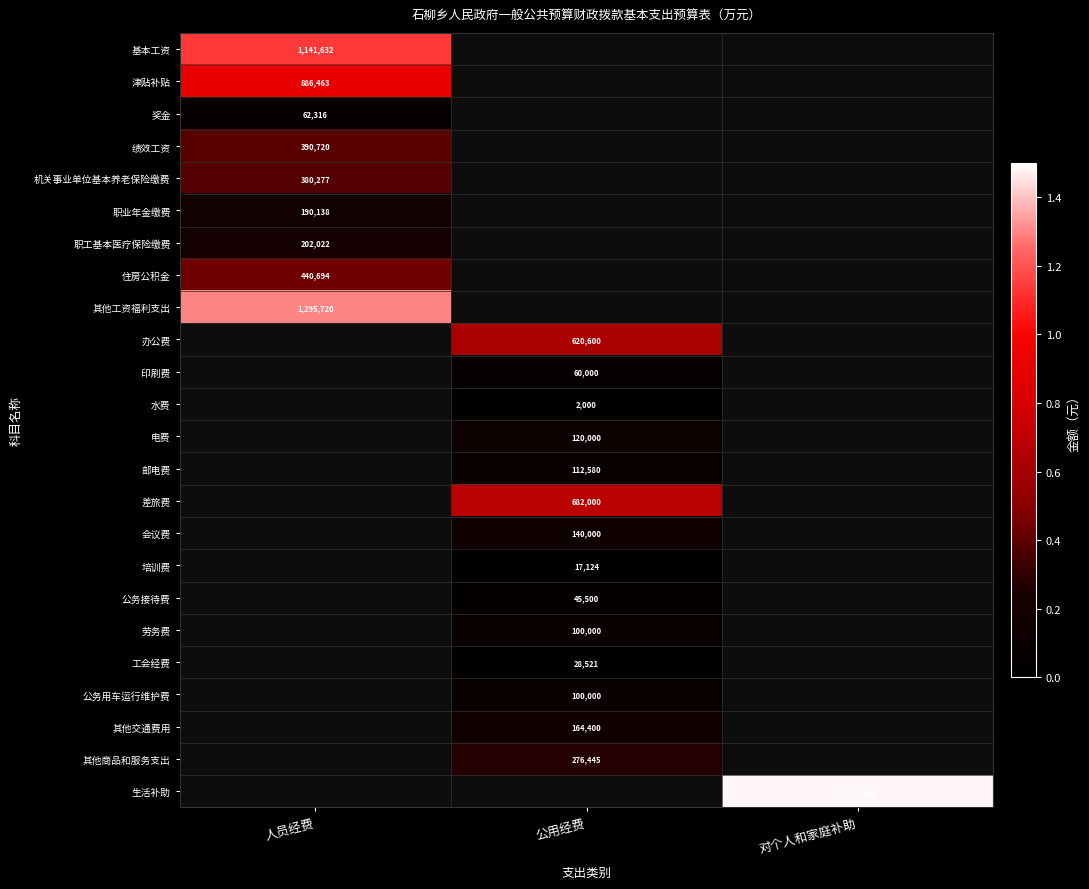

The 职工基本医疗保险缴费 series shows 202022 at 人员经费. True or false?

True